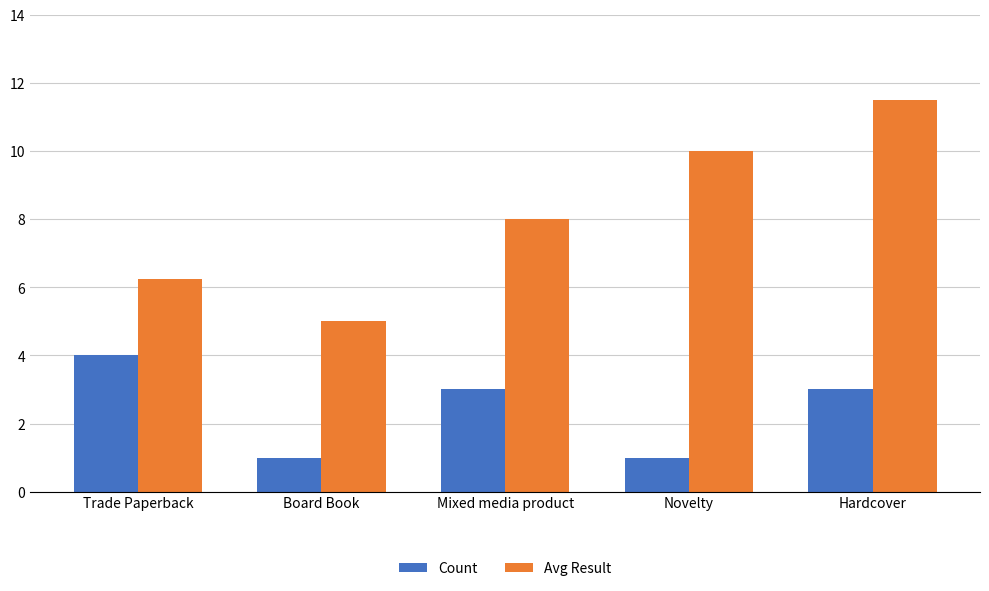

Is the value of Count at Novelty greater than the value of Avg Result at Mixed media product?

No